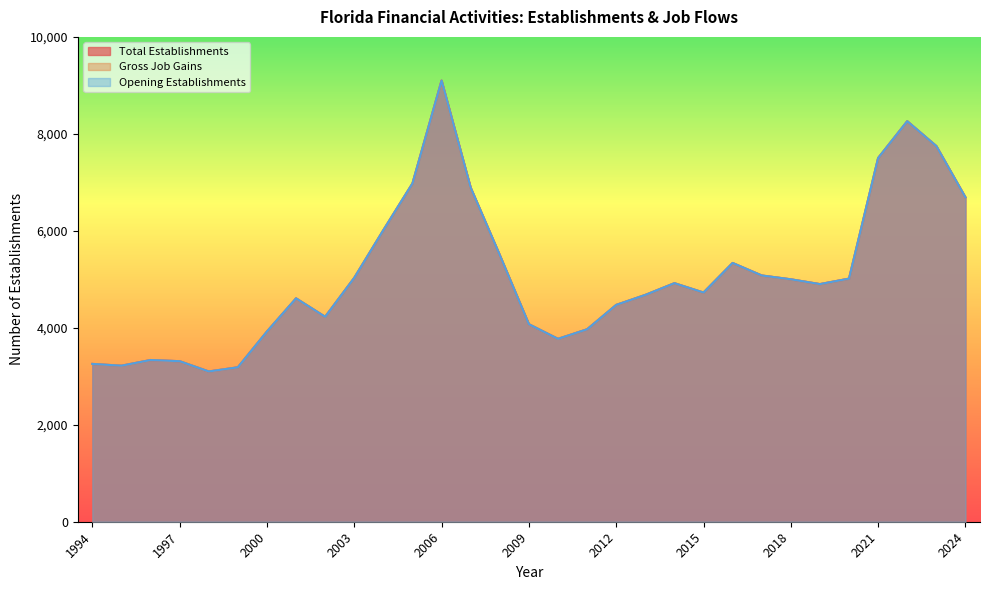

How many values in the Gross Job Gains series are below 4901?

15